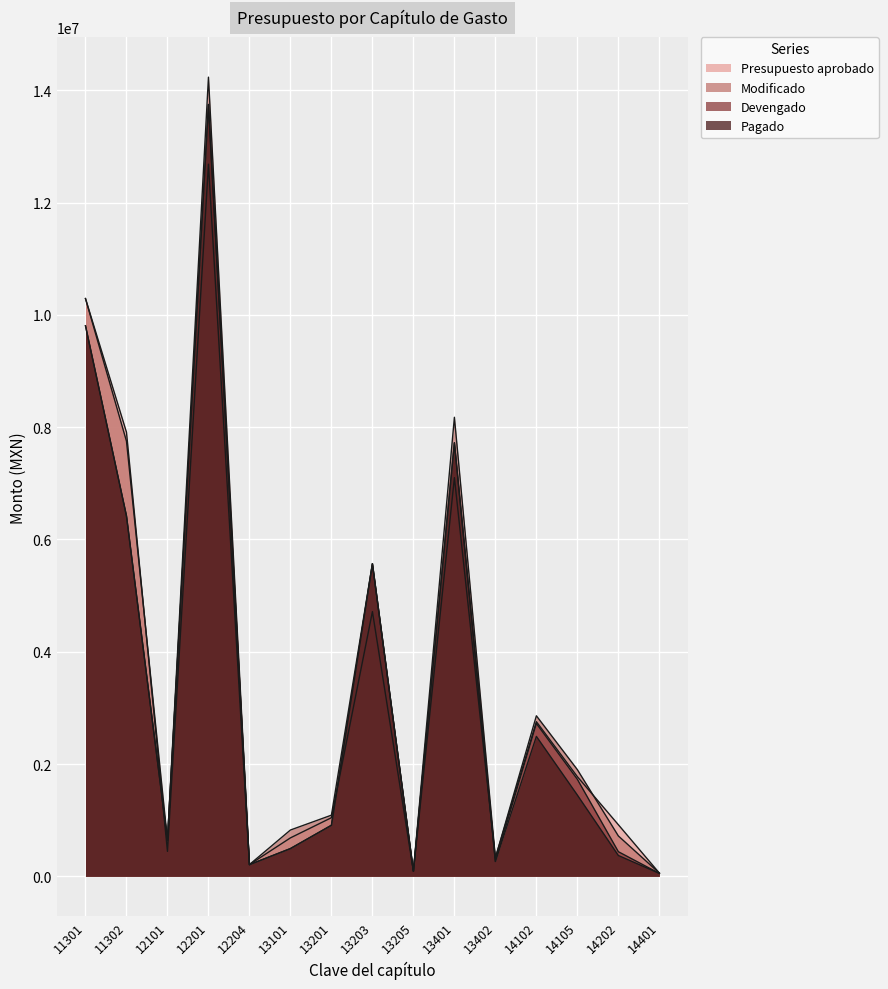

What are all the series names shown in the legend?

Presupuesto aprobado, Modificado, Devengado, Pagado